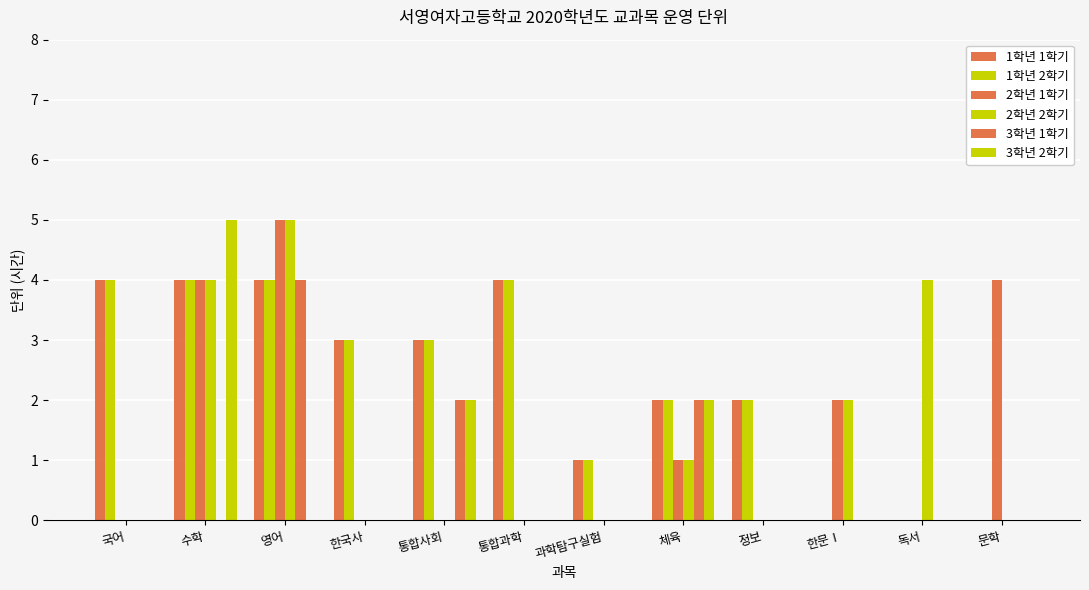

Reading right to left, extract all data points from this chart.

1학년 1학기: 문학=0	독서=0	한문Ⅰ=0	정보=2	체육=2	과학탐구실험=1	통합과학=4	통합사회=3	한국사=3	영어=4	수학=4	국어=4
1학년 2학기: 문학=0	독서=0	한문Ⅰ=0	정보=2	체육=2	과학탐구실험=1	통합과학=4	통합사회=3	한국사=3	영어=4	수학=4	국어=4
2학년 1학기: 문학=4	독서=0	한문Ⅰ=2	정보=0	체육=1	과학탐구실험=0	통합과학=0	통합사회=0	한국사=0	영어=5	수학=4	국어=0
2학년 2학기: 문학=0	독서=4	한문Ⅰ=2	정보=0	체육=1	과학탐구실험=0	통합과학=0	통합사회=0	한국사=0	영어=5	수학=4	국어=0
3학년 1학기: 문학=0	독서=0	한문Ⅰ=0	정보=0	체육=2	과학탐구실험=0	통합과학=0	통합사회=2	한국사=0	영어=4	수학=0	국어=0
3학년 2학기: 문학=0	독서=0	한문Ⅰ=0	정보=0	체육=2	과학탐구실험=0	통합과학=0	통합사회=2	한국사=0	영어=0	수학=5	국어=0